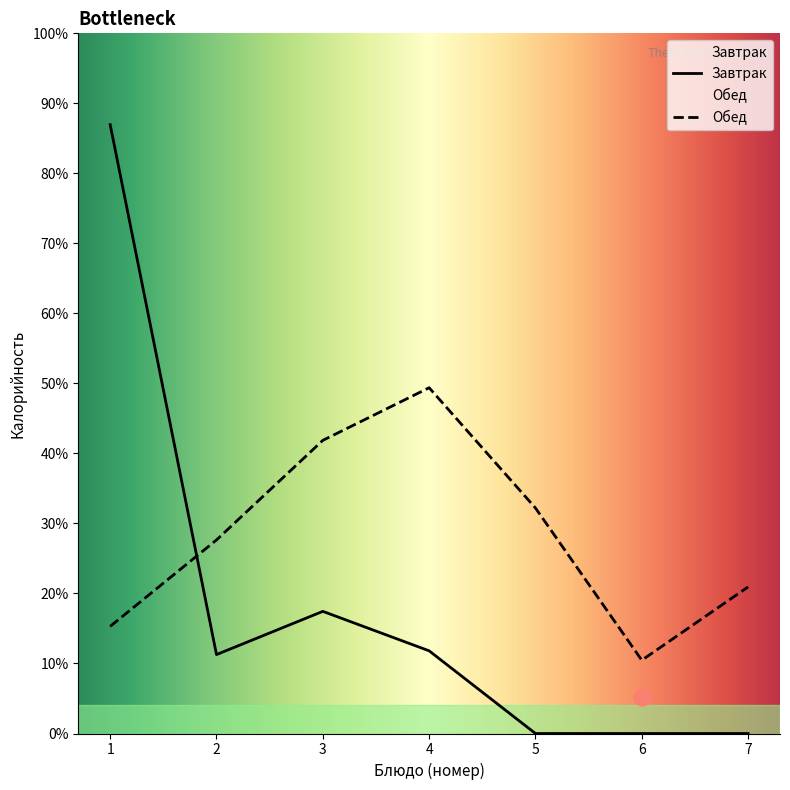

True or false: the data shows 83 at 1.

False